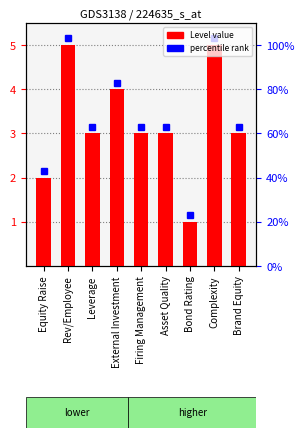

Count the number of data series in this chart.

1